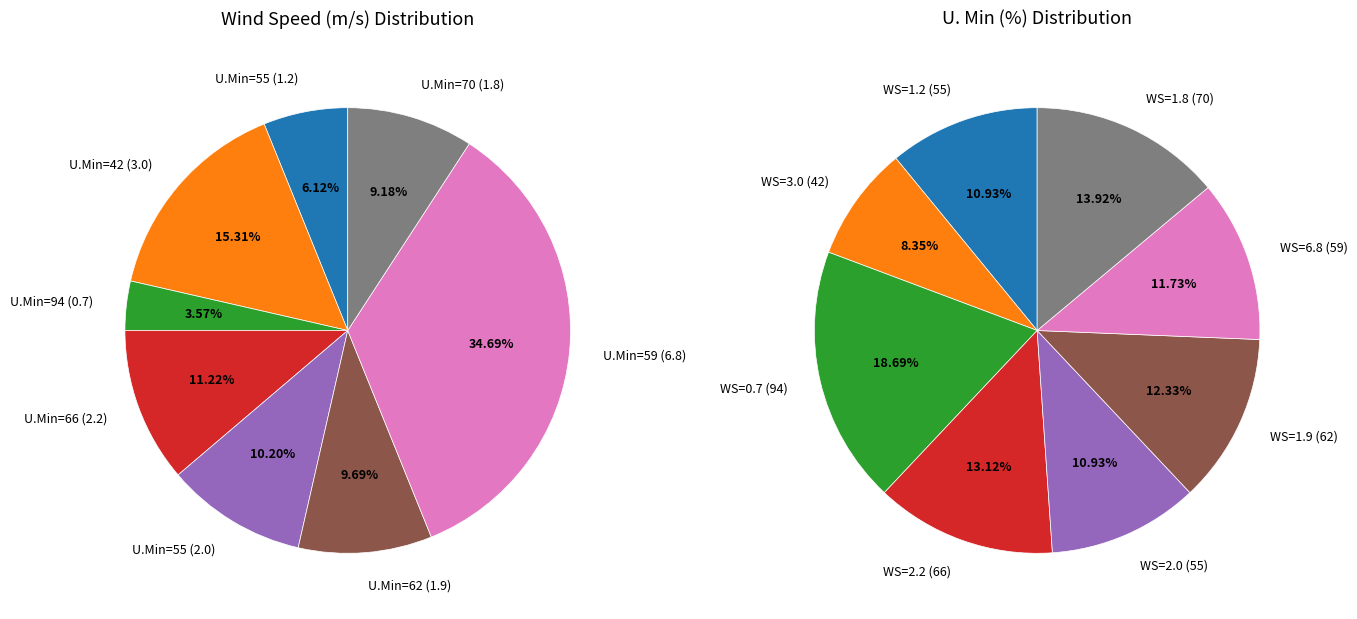

Count the number of slices in the pie.

8